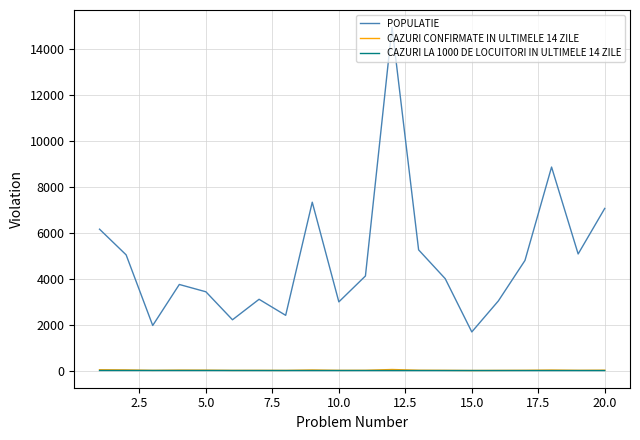

What is the maximum value shown in the chart?

14971.0